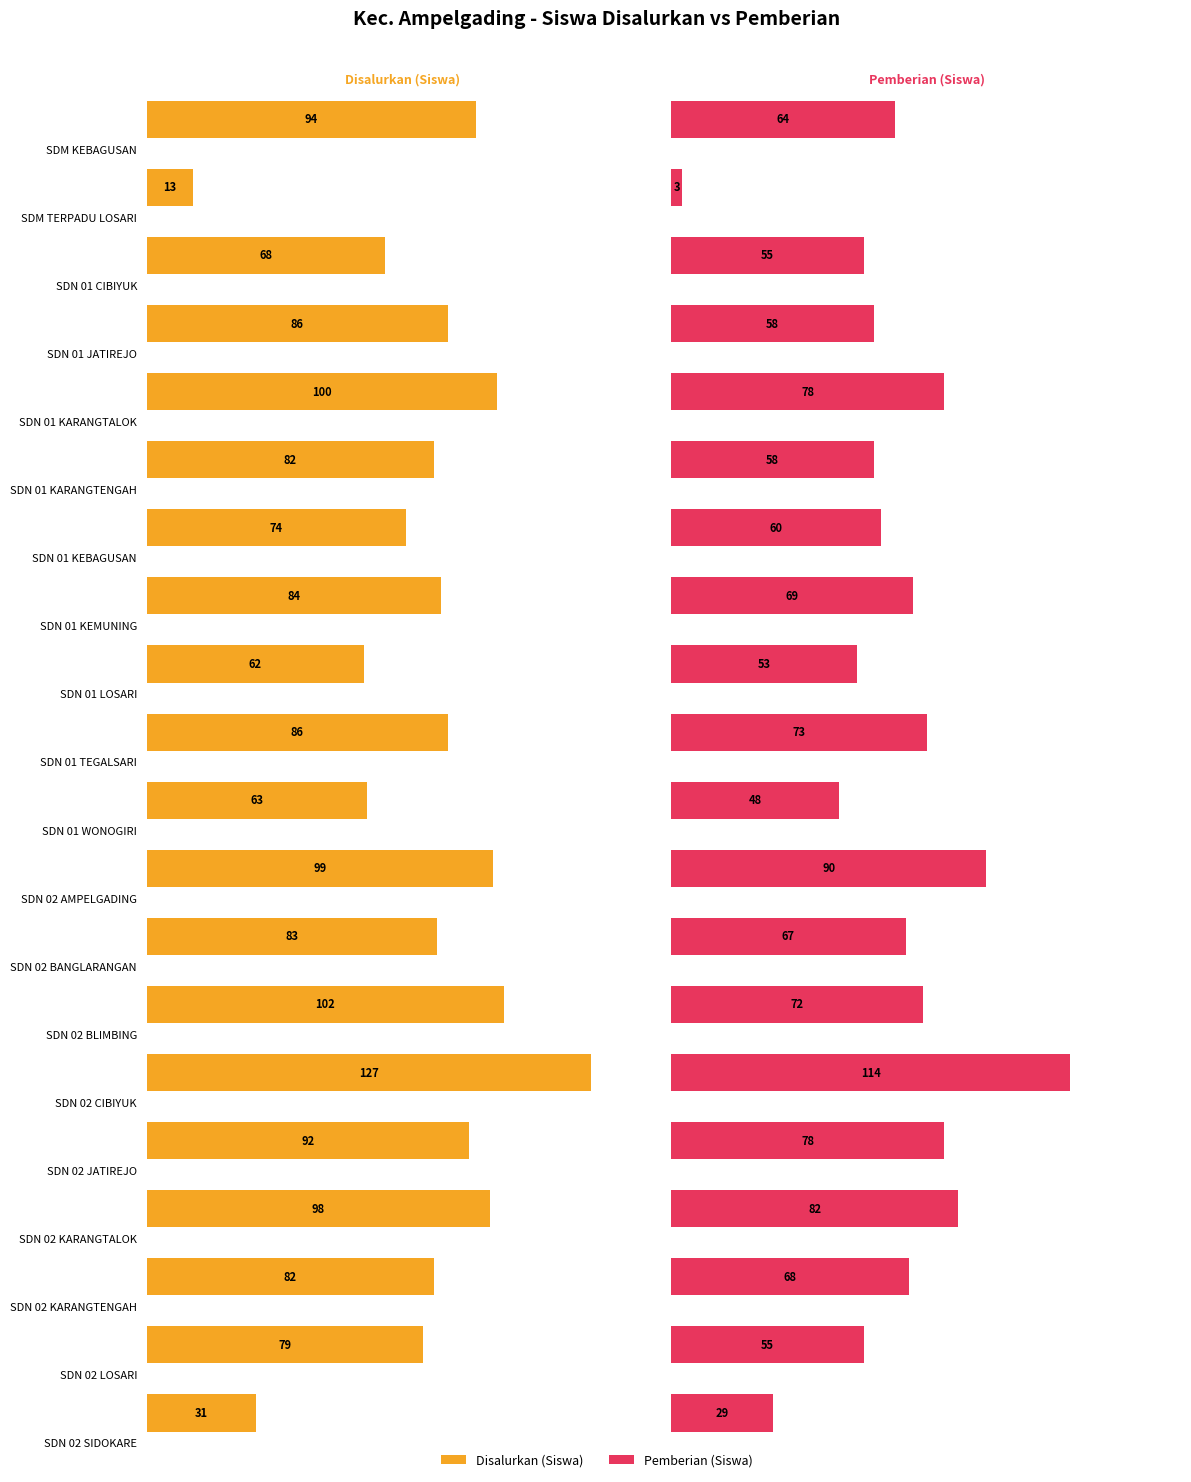

At which label does Pemberian (Siswa) reach its peak?

SD N 02 CIBIYUK